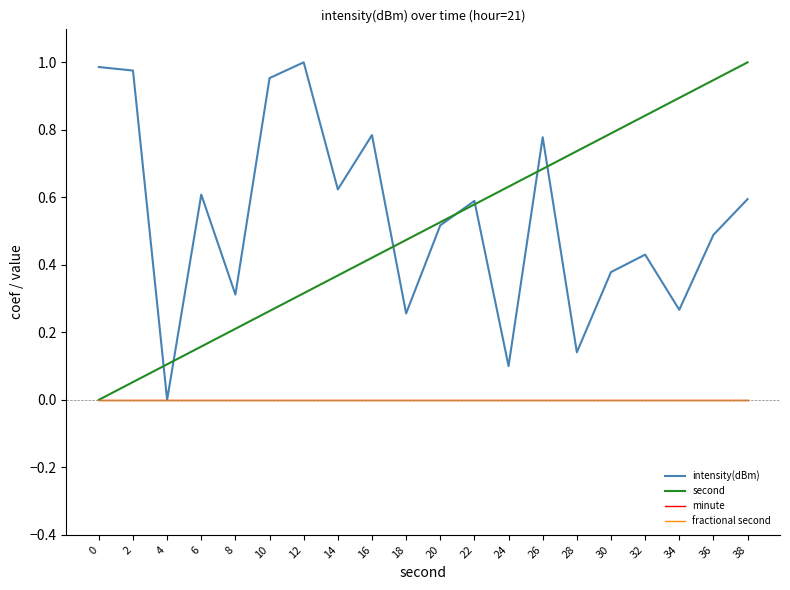

Does the chart display data point markers on the line(s)?

No